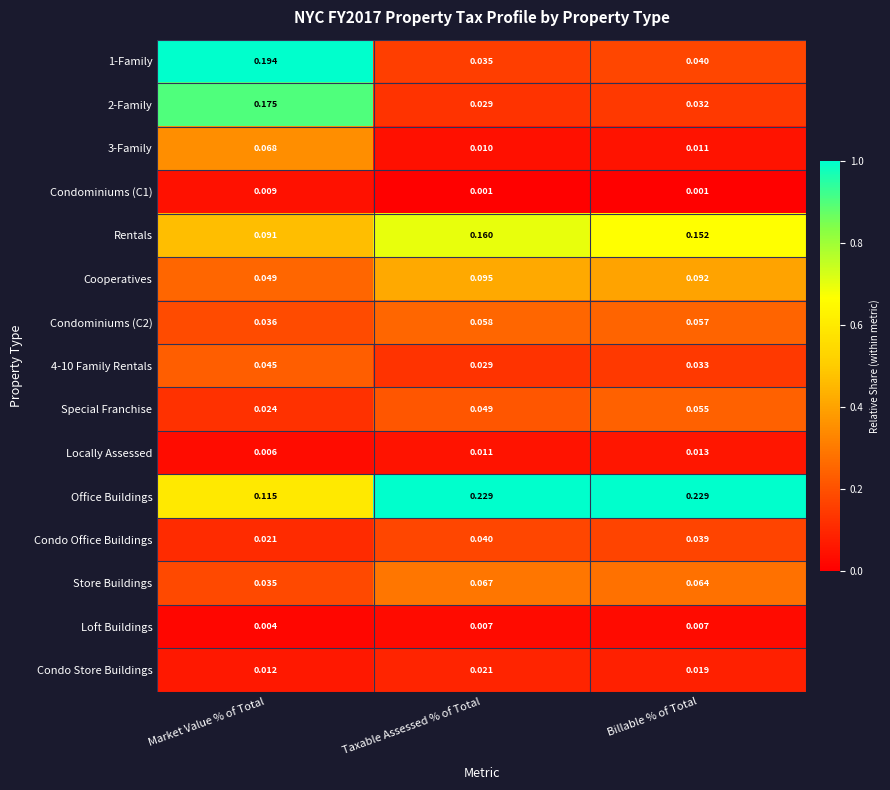

List the labels in order of Locally Assessed value, smallest first.

Market Value % of Total, Taxable Assessed % of Total, Billable % of Total